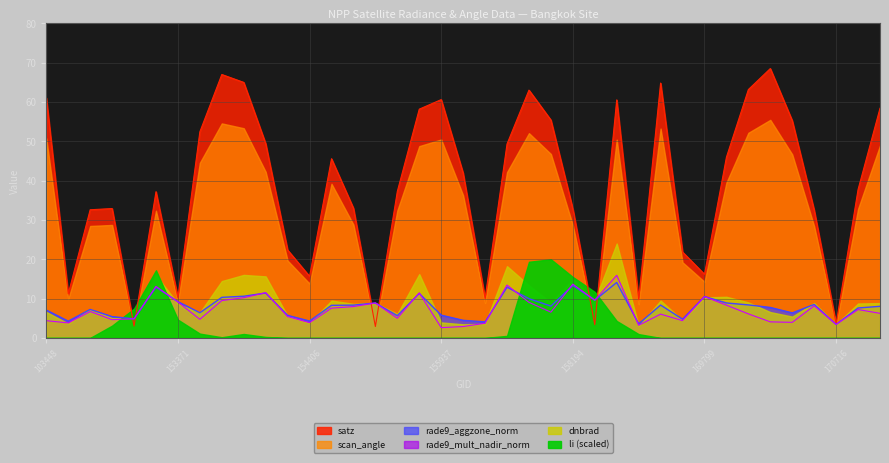

What is the sum of the rade9_aggzone_norm values at 154213 and 154406?

10.0